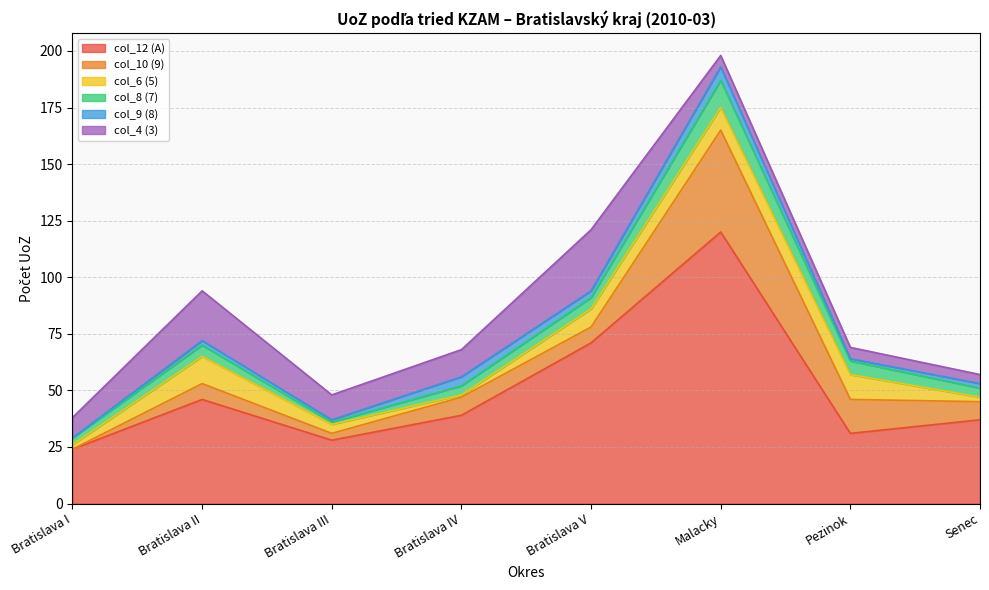

Where is the first local maximum for col_4 (3)?

Bratislava II